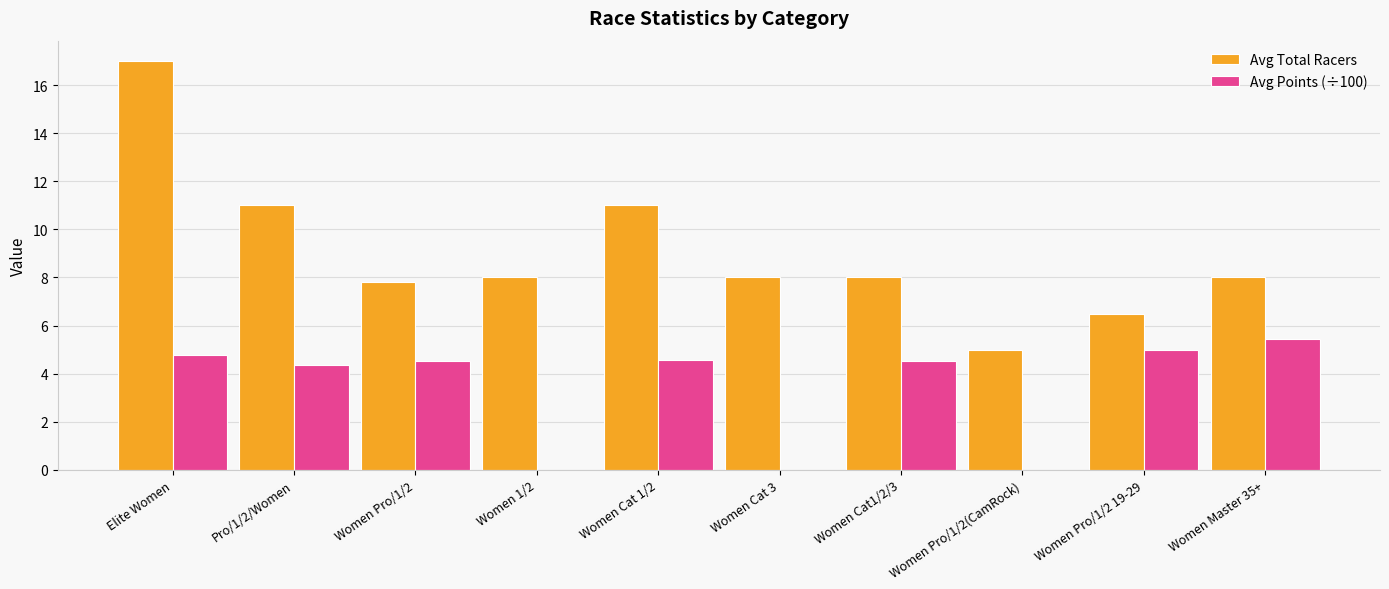

The value of Avg Total Racers at Women Cat 1/2 is 3.8. True or false?

False